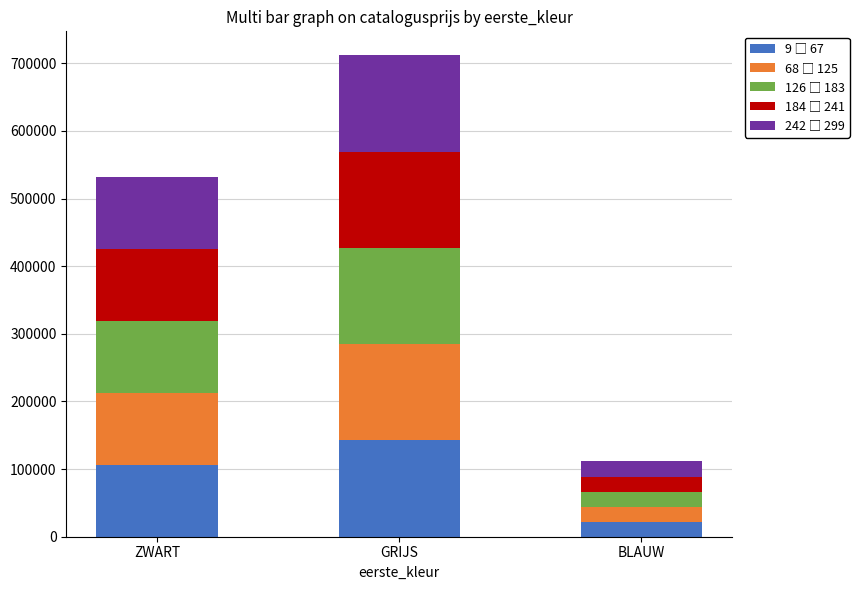

At which category is the sum across all series the highest?

GRIJS